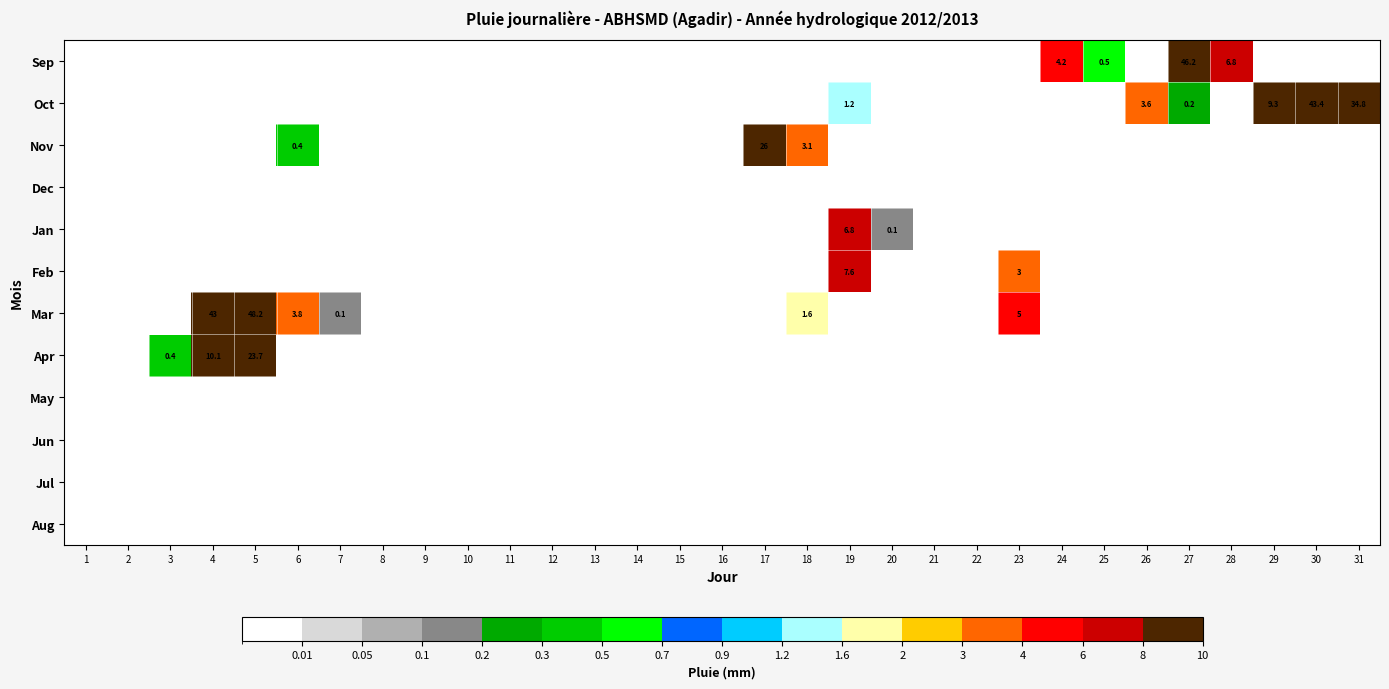

The value of Sep at 27 is 46.2. True or false?

True